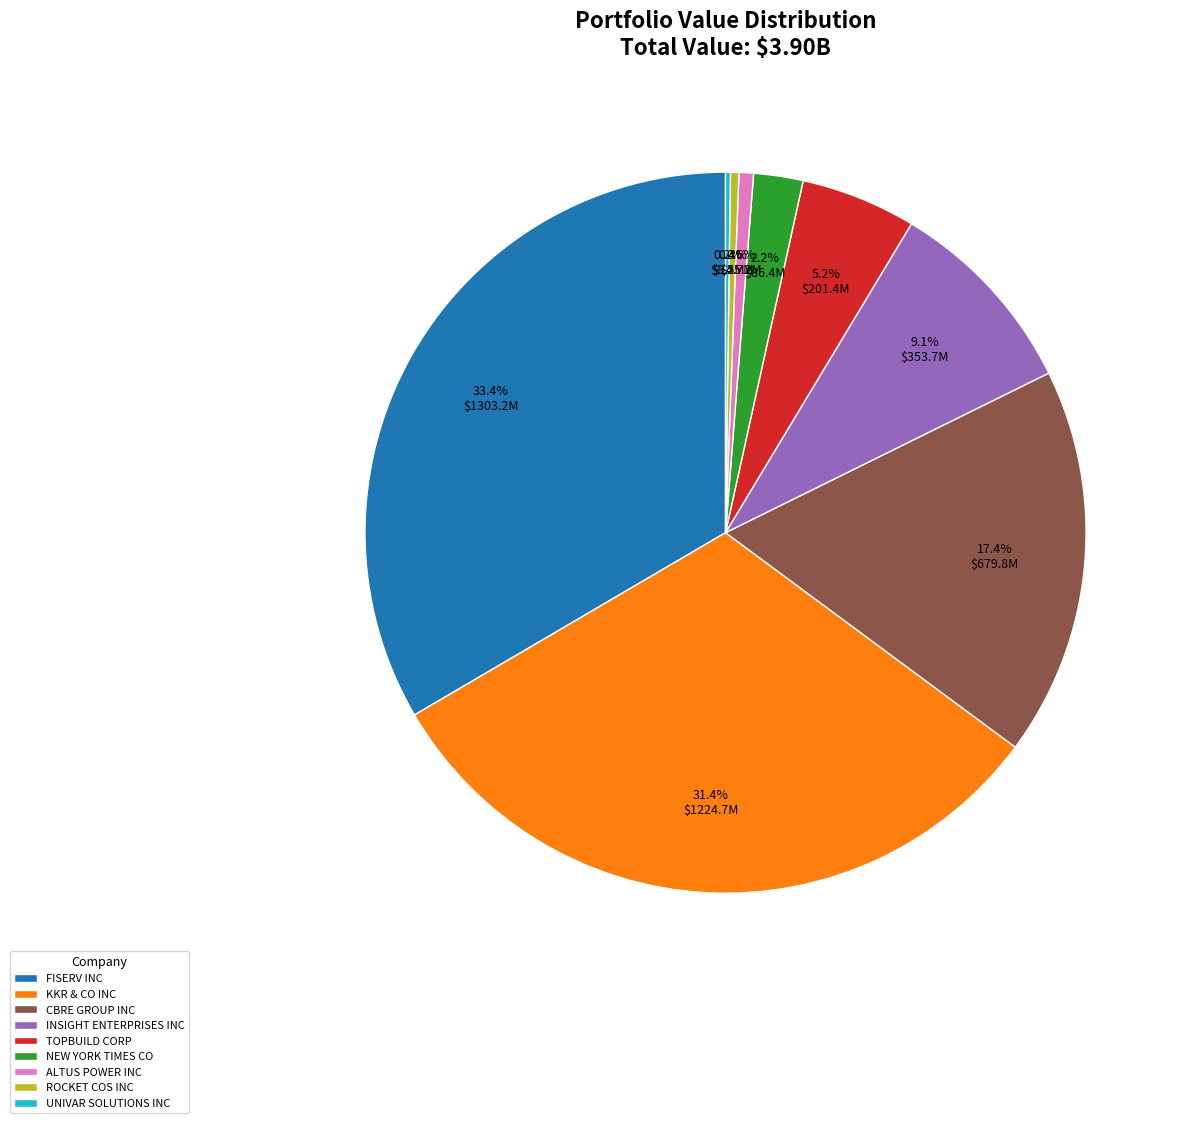

Between KKR & CO INC and TOPBUILD CORP, which is larger?

KKR & CO INC